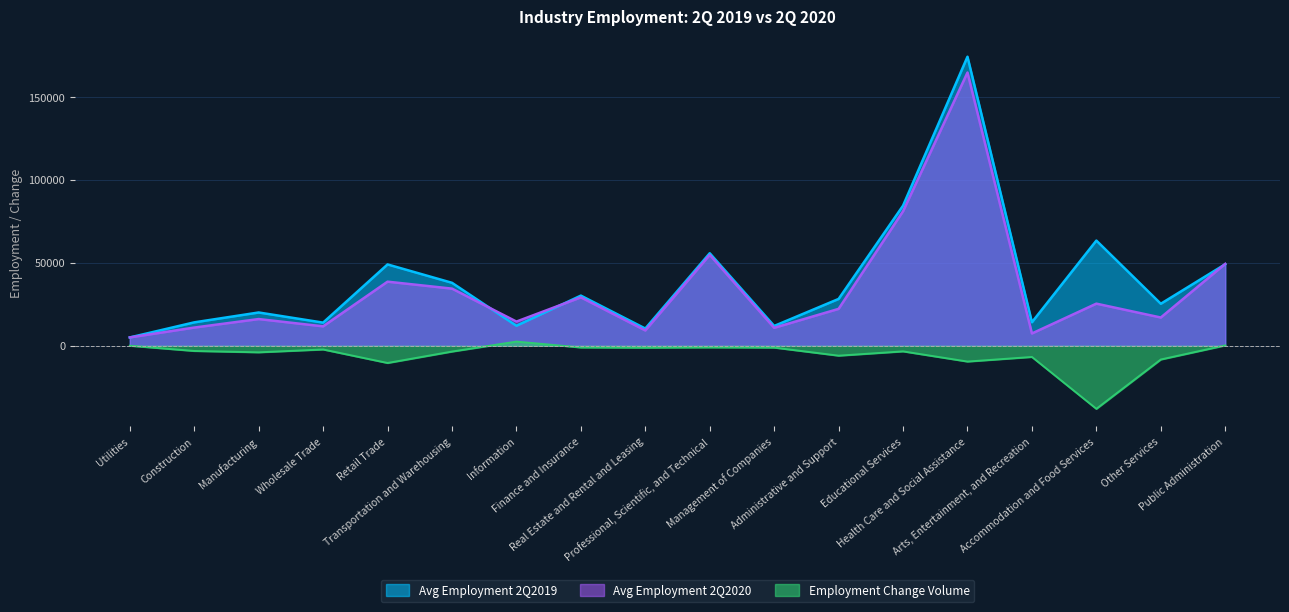

True or false: Avg Employment 2Q2020 has a value of 38633 at Retail Trade.

True